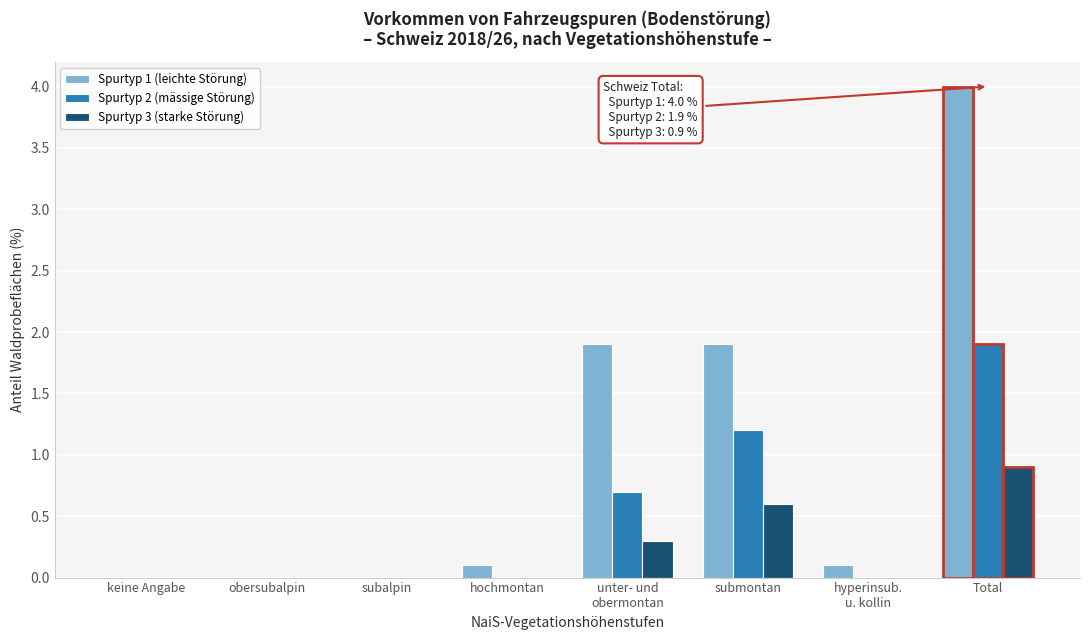

What is the total value across all series at submontan?

3.7